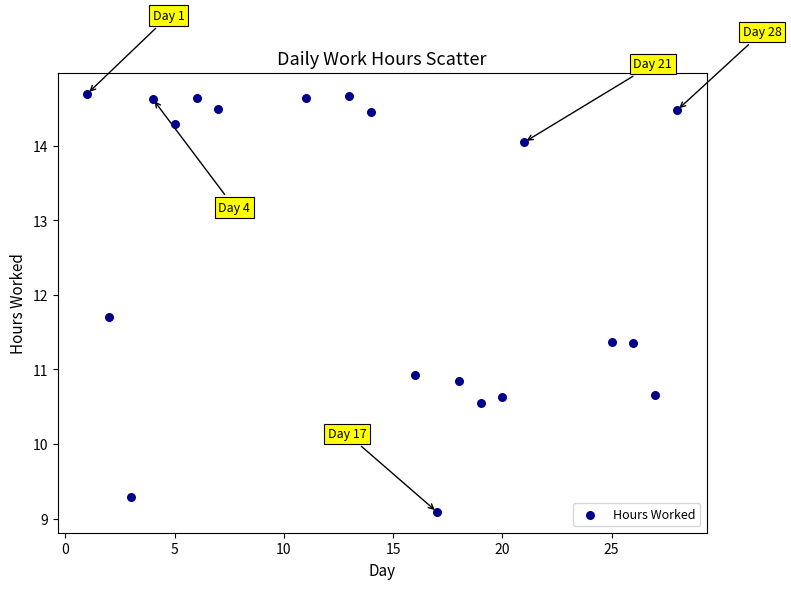

What is the range of Y values (max minus min)?

5.6